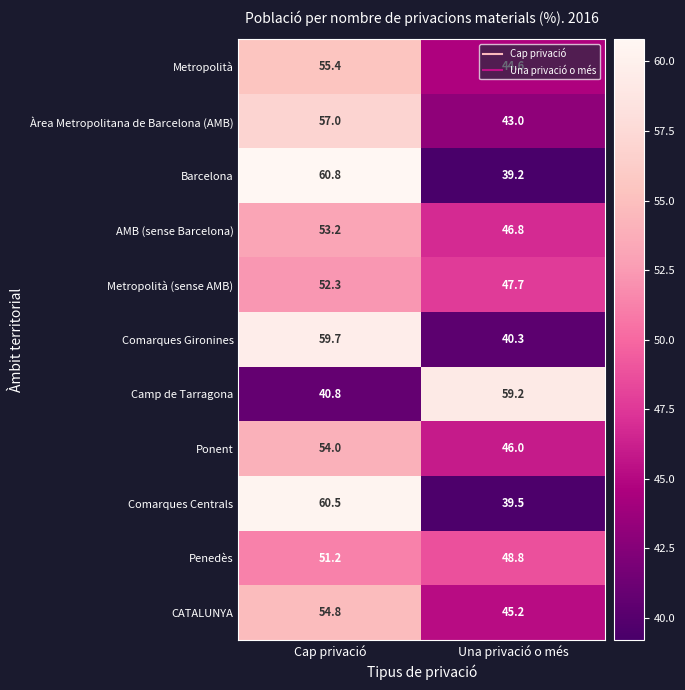

What is the average value of the Àrea Metropolitana de Barcelona (AMB) series?

50.0